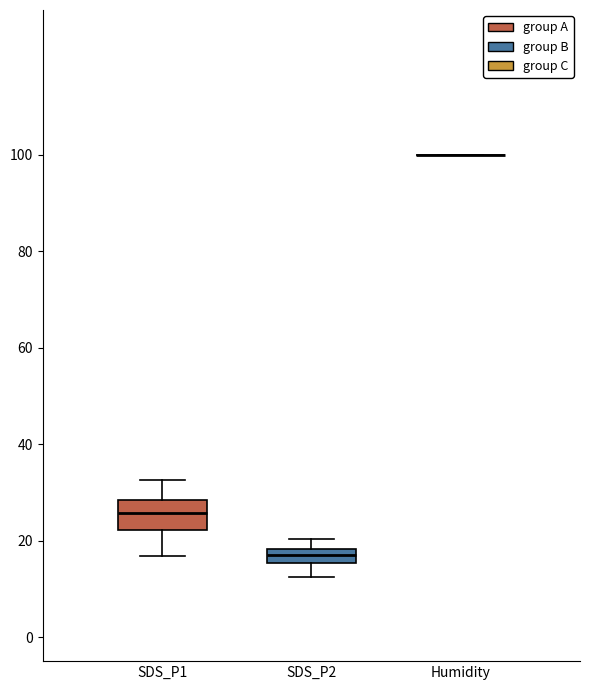

Comparing the boxes themselves (not the whiskers), which one is the tallest?

SDS_P1